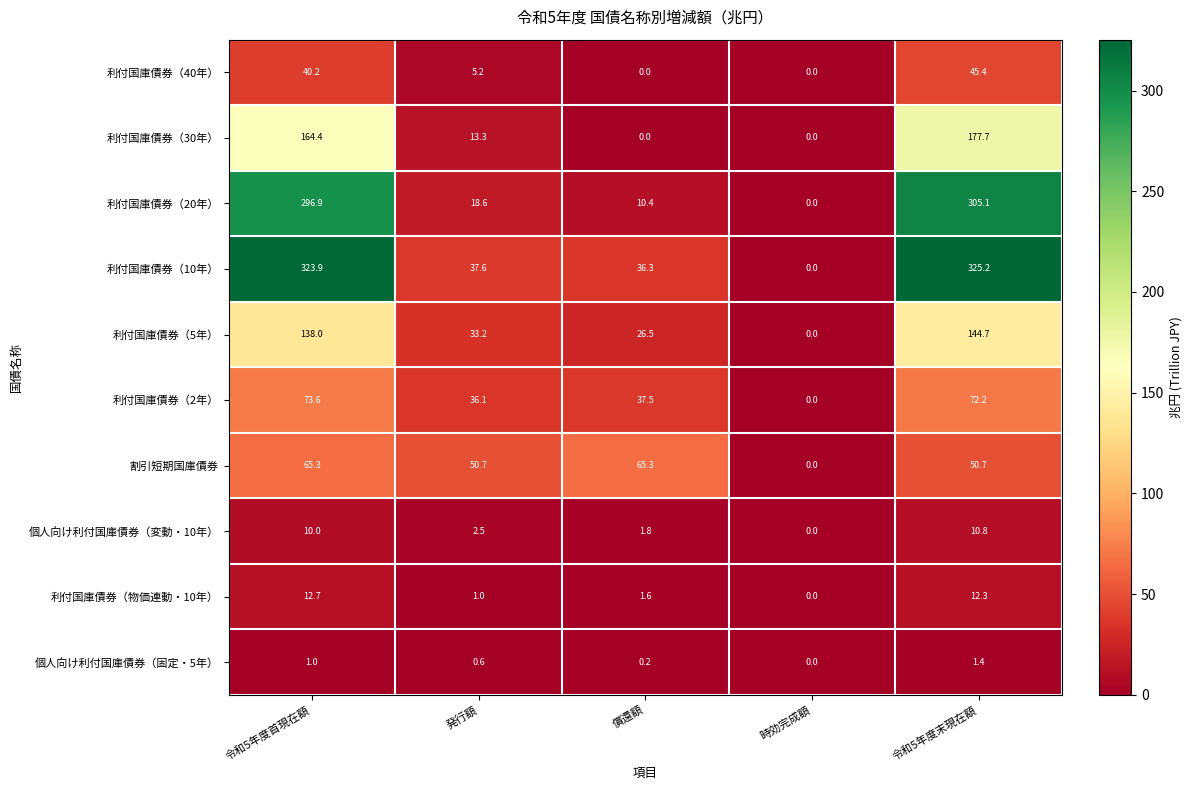

The 利付国庫債券（30年） series shows 99.2 at 令和5年度末現在額. True or false?

False